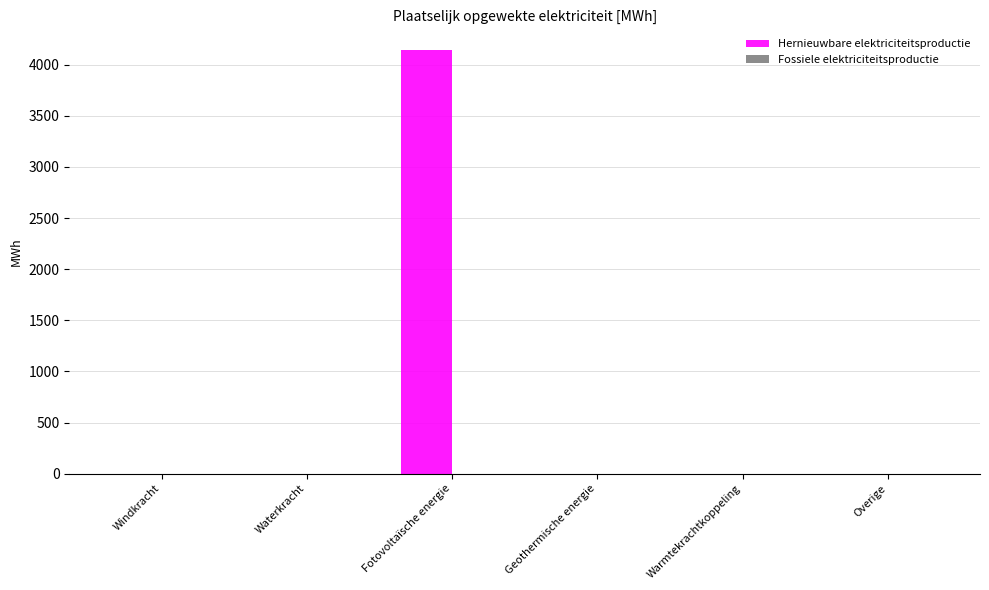

What is the greatest value displayed?

4138.3